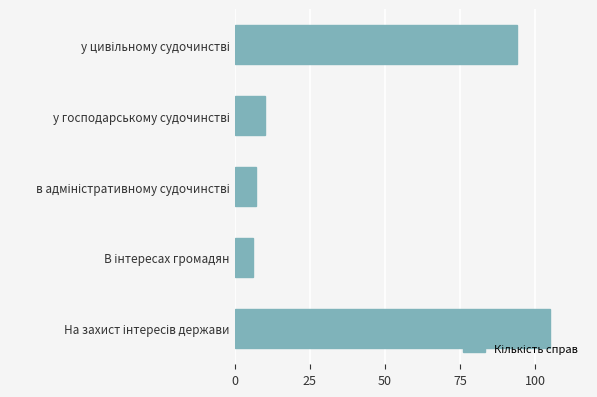

What is the difference between the maximum and minimum values?

99